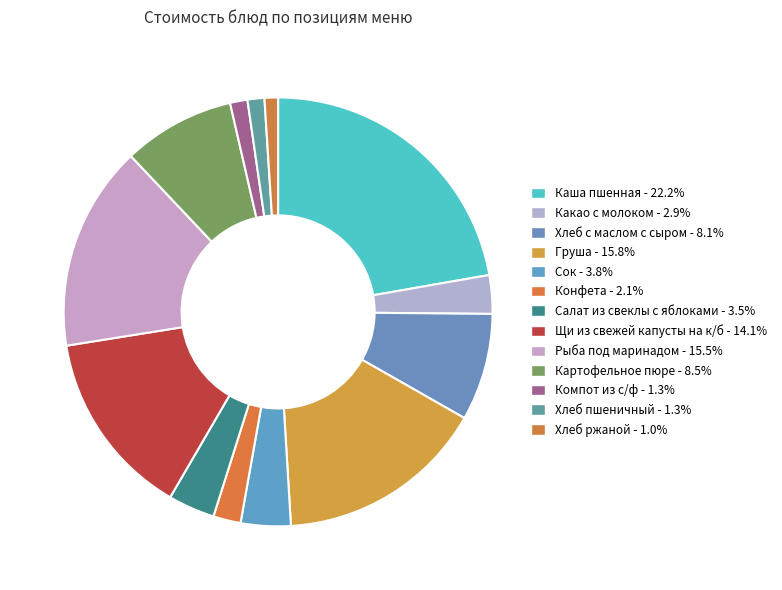

Count the number of slices in the pie.

13